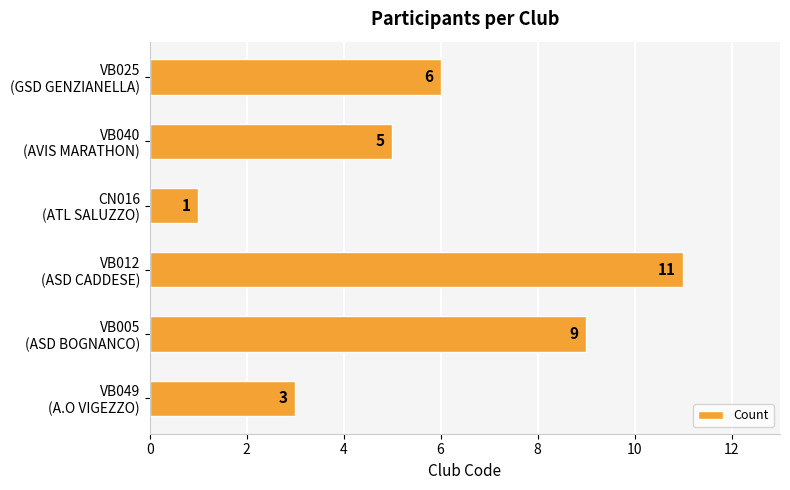

What is the sum of all values?

35